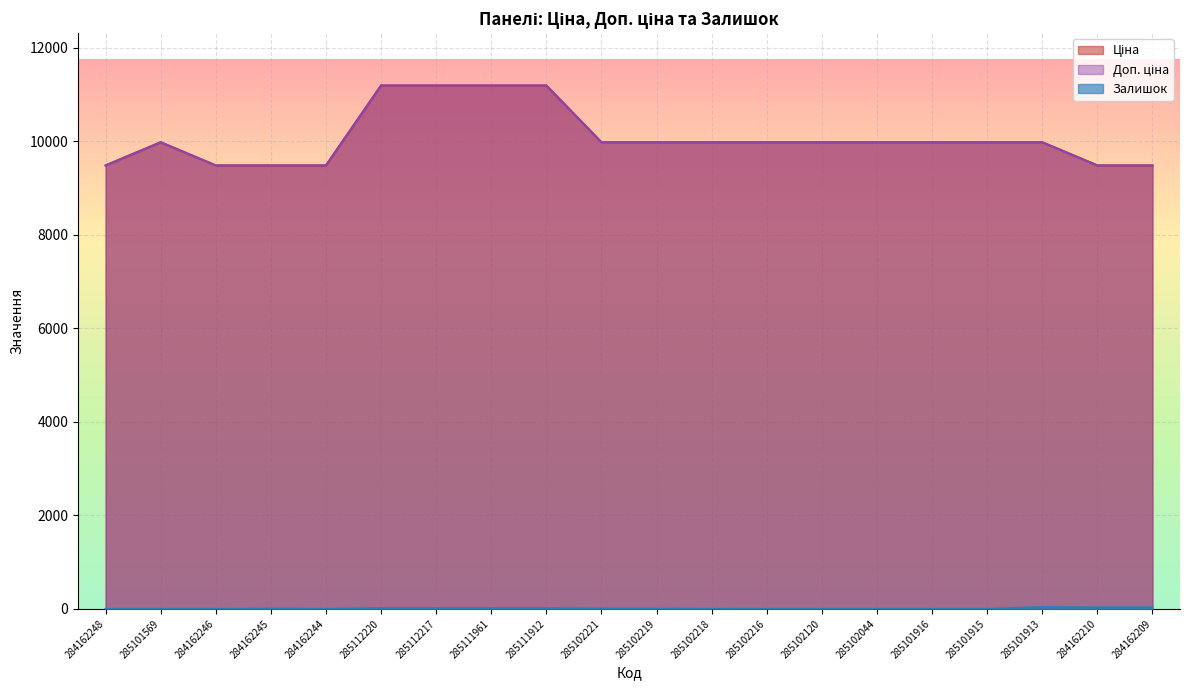

At which label is Доп. ціна closest to 10334?

285101569